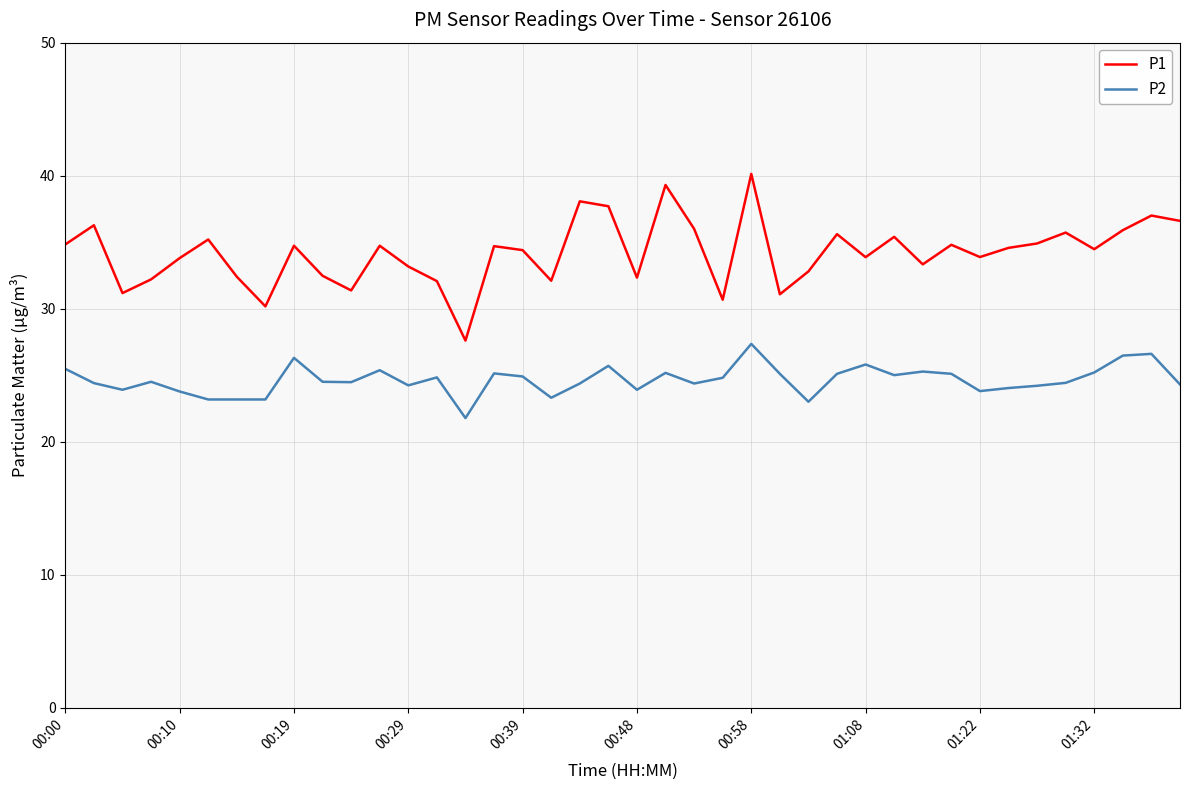

Rank the series by their average value, from highest to lowest.

P1, P2